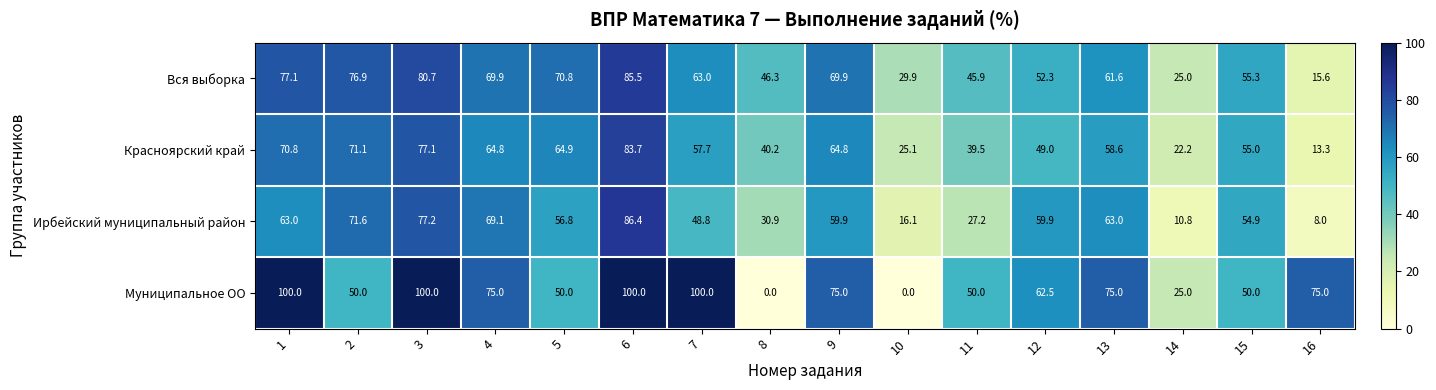

At how many categories does at least one series exceed 51?

12